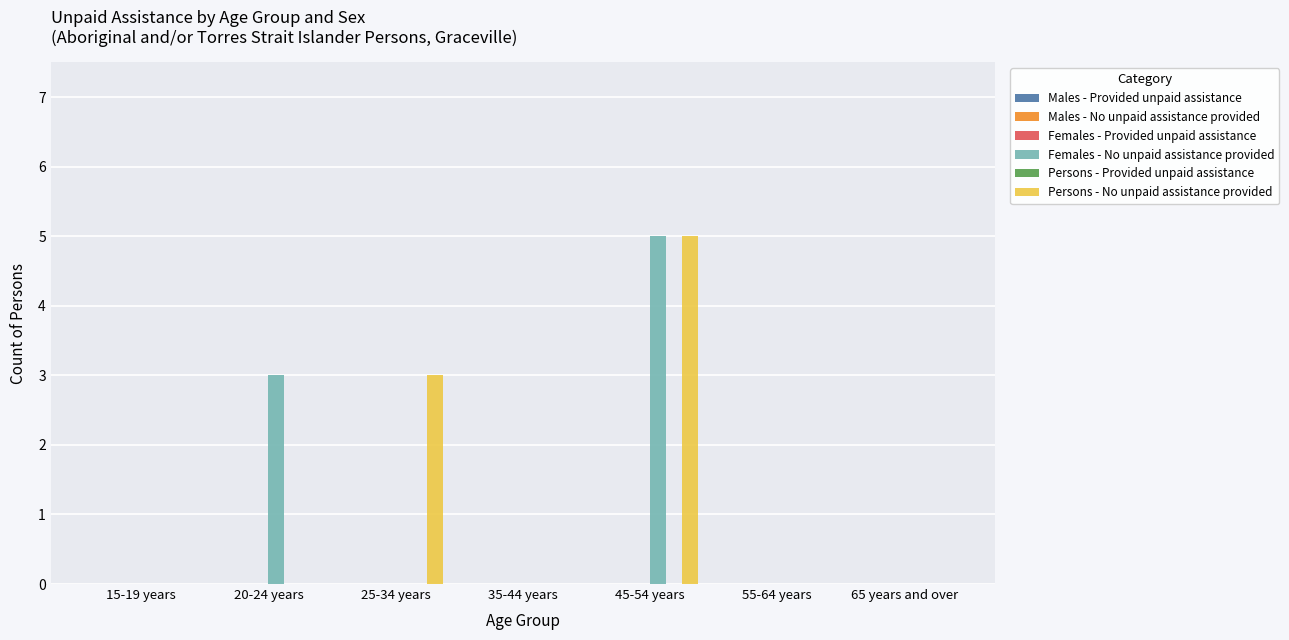

True or false: Females - No unpaid assistance provided has a value of -3 at 65 years and over.

False